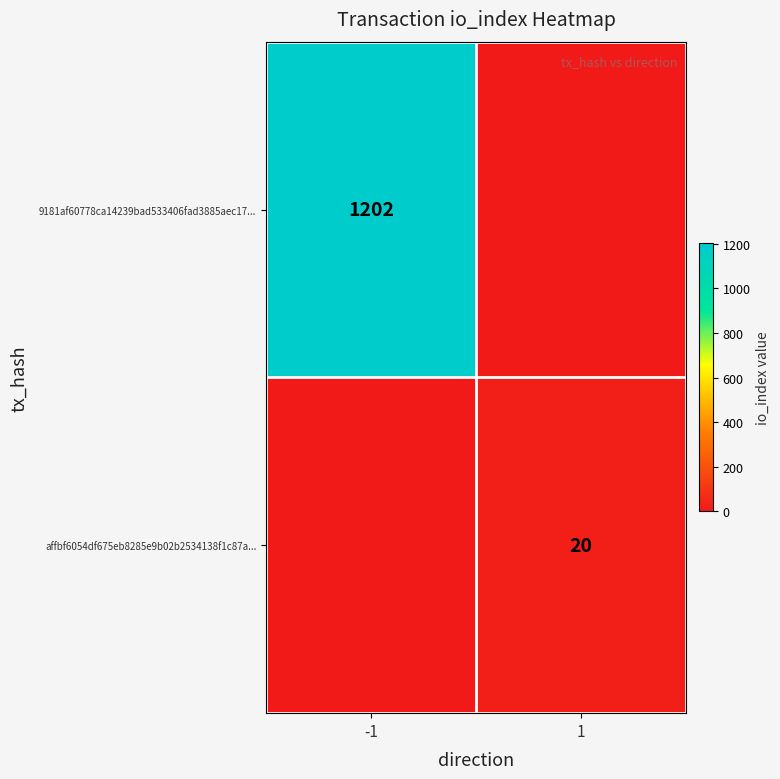

True or false: 9181af60778ca14239bad533406fad3885aec17... has a value of 1202 at -1.

True